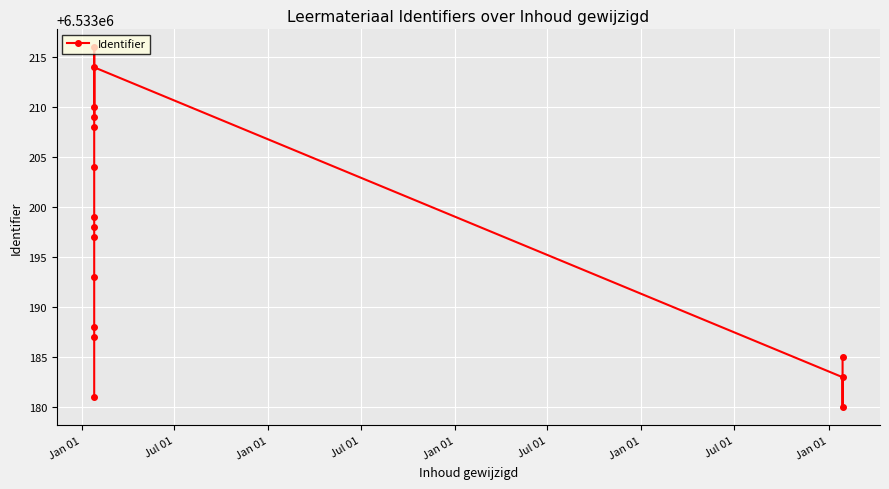

Count the number of values greater than 6533198.

7